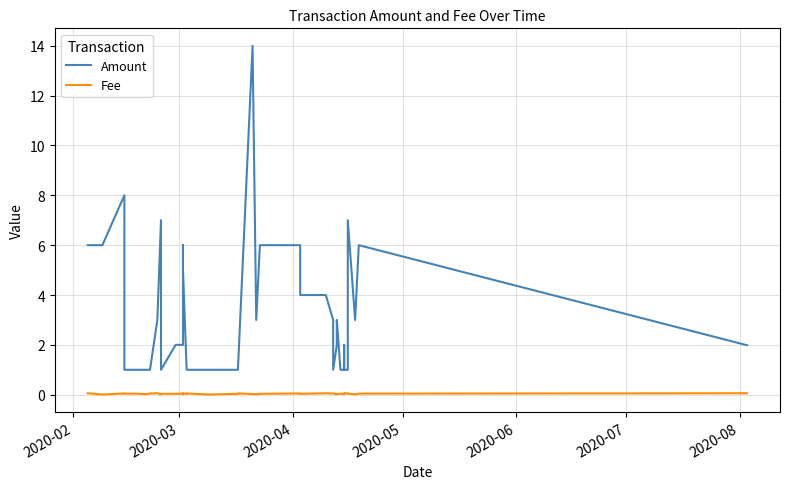

Rank the series by their maximum value, from lowest to highest.

Fee, Amount